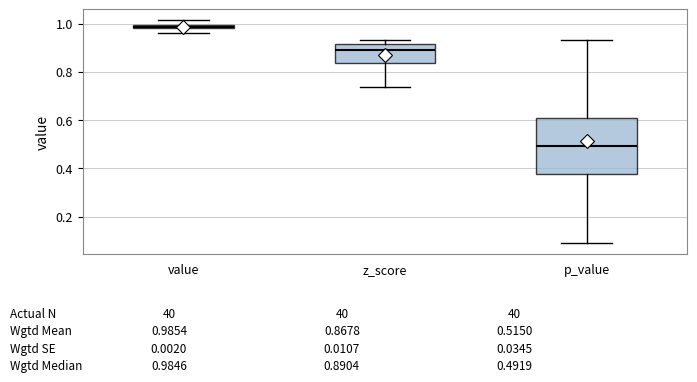

Which box is the tallest, from its lower edge to its upper edge?

p_value